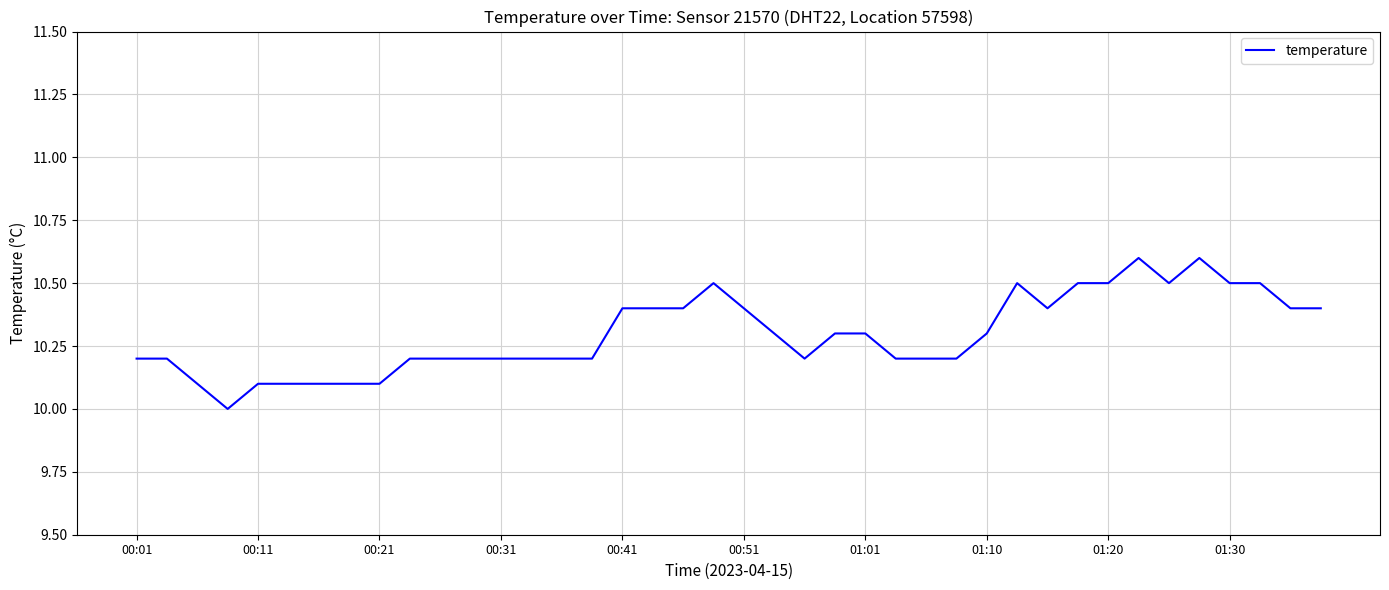

What is the greatest value displayed?

10.6